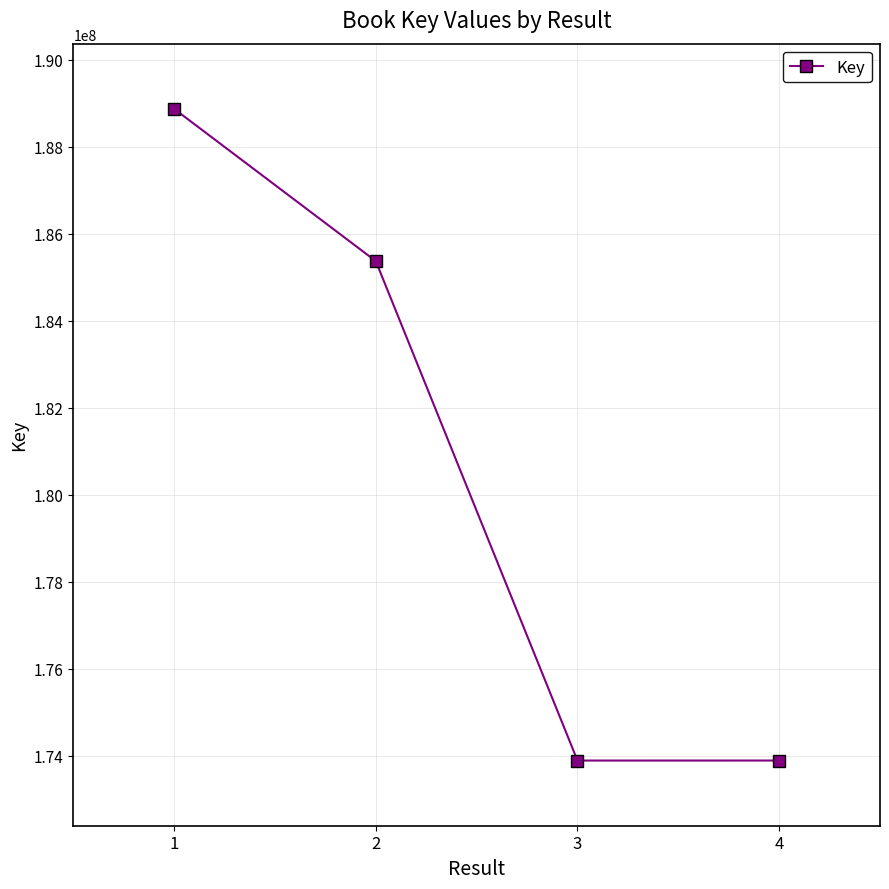

What is the sum of the values at 2 and 3?

359267474